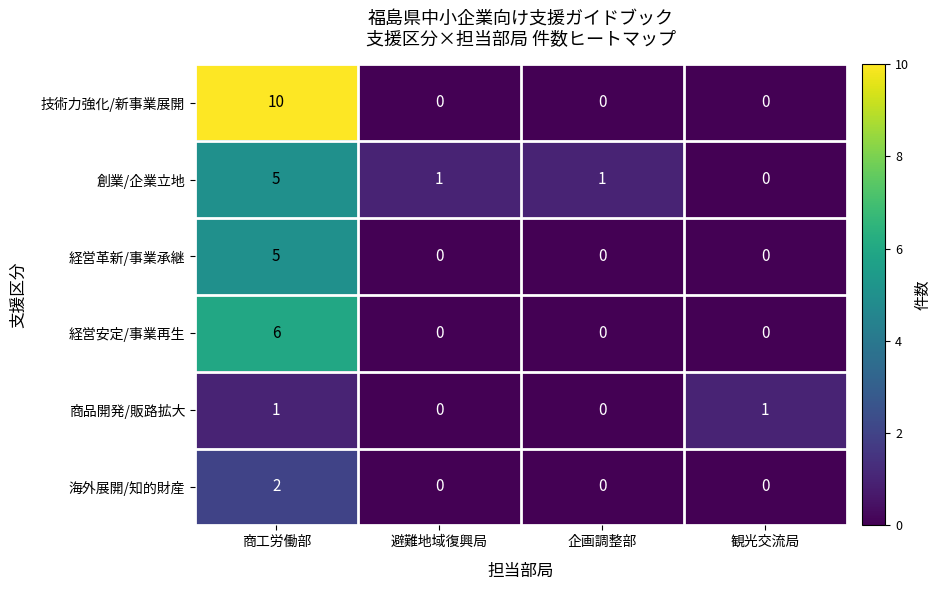

Which series has the largest total across all categories?

技術力強化/新事業展開